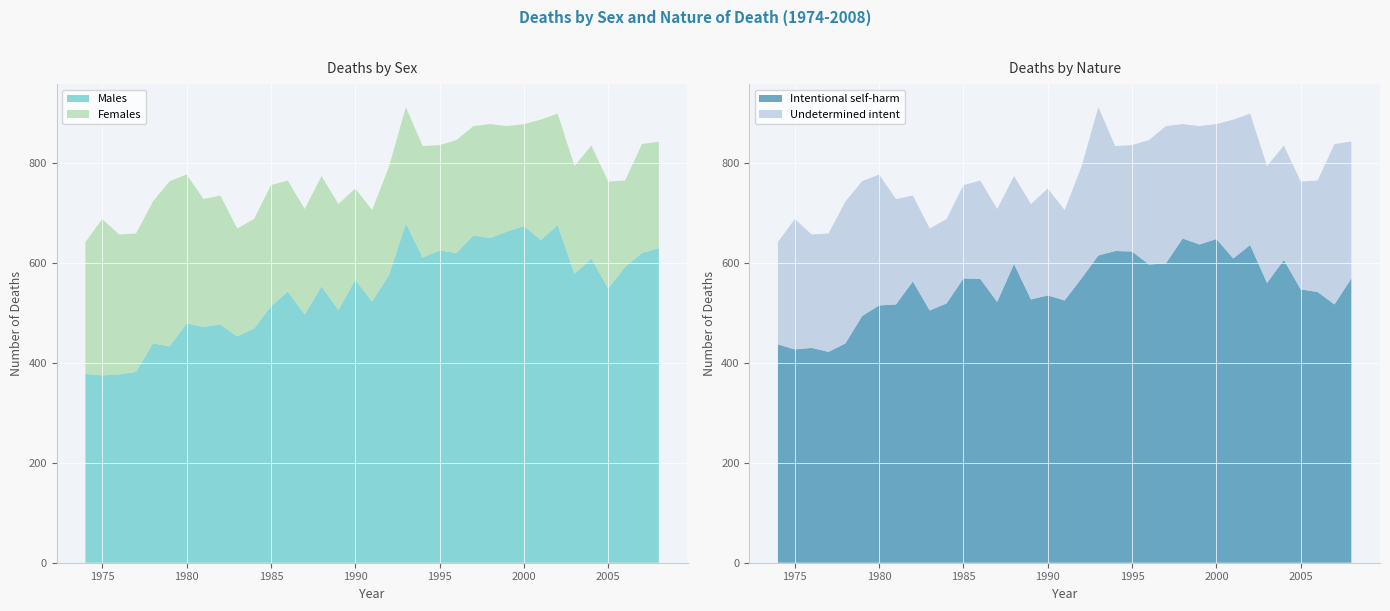

Reading left to right, what are all the values shown in this chart?

Males: 1974=378	1975=375	1976=377	1977=382	1978=439	1979=433	1980=479	1981=472	1982=477	1983=453	1984=469	1985=513	1986=543	1987=497	1988=553	1989=506	1990=566	1991=523	1992=576	1993=679	1994=611	1995=625	1996=620	1997=655	1998=650	1999=663	2000=674	2001=646	2002=676	2003=578	2004=609	2005=549	2006=592	2007=620	2008=630
Females: 1974=264	1975=313	1976=280	1977=277	1978=284	1979=331	1980=298	1981=256	1982=258	1983=216	1984=219	1985=243	1986=222	1987=211	1988=221	1989=212	1990=183	1991=183	1992=217	1993=233	1994=223	1995=211	1996=226	1997=219	1998=228	1999=211	2000=204	2001=241	2002=223	2003=216	2004=226	2005=214	2006=173	2007=218	2008=213
Intentional self-harm: 1974=437	1975=427	1976=430	1977=422	1978=439	1979=494	1980=515	1981=517	1982=563	1983=505	1984=519	1985=569	1986=568	1987=522	1988=598	1989=527	1990=535	1991=525	1992=569	1993=615	1994=624	1995=623	1996=597	1997=599	1998=649	1999=637	2000=648	2001=609	2002=636	2003=560	2004=606	2005=547	2006=542	2007=517	2008=569
Undetermined intent: 1974=205	1975=261	1976=227	1977=237	1978=284	1979=270	1980=262	1981=211	1982=172	1983=164	1984=169	1985=187	1986=197	1987=186	1988=176	1989=191	1990=214	1991=181	1992=224	1993=297	1994=210	1995=213	1996=249	1997=275	1998=229	1999=237	2000=230	2001=278	2002=263	2003=234	2004=229	2005=216	2006=223	2007=321	2008=274